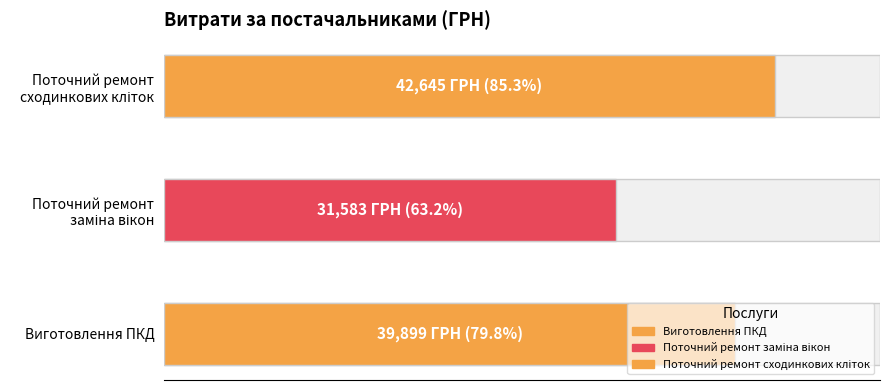

What is the sum of the values at Поточний ремонт
заміна вікон and Виготовлення ПКД?

71482